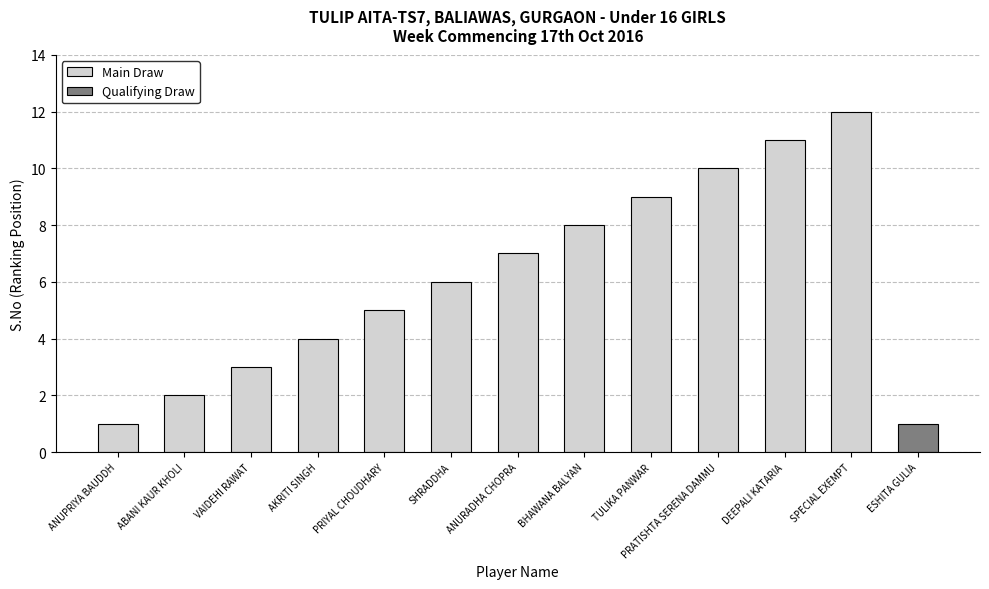

Are the bars horizontal?

No